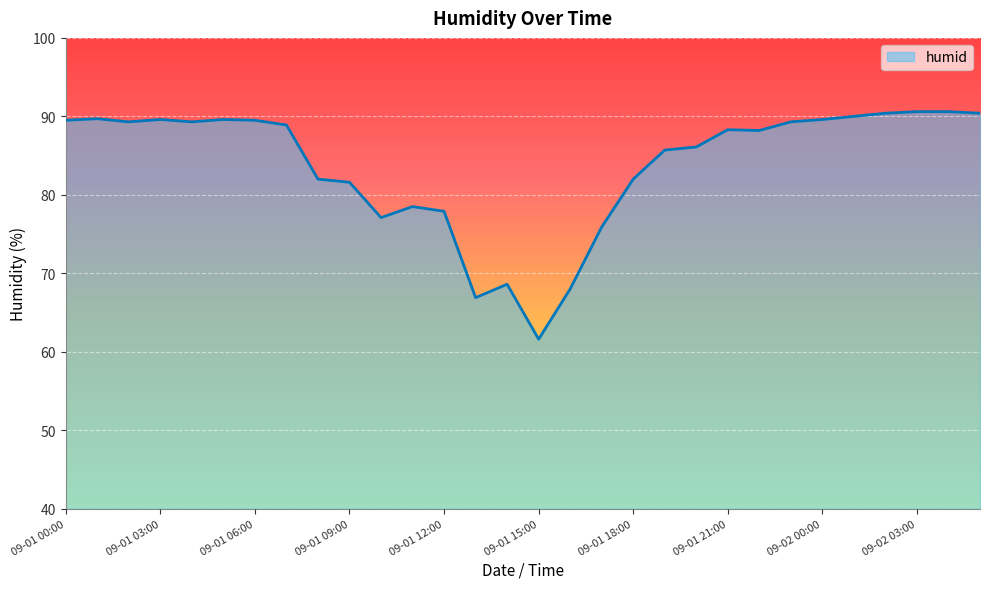

What is the minimum value shown in the chart?

61.6